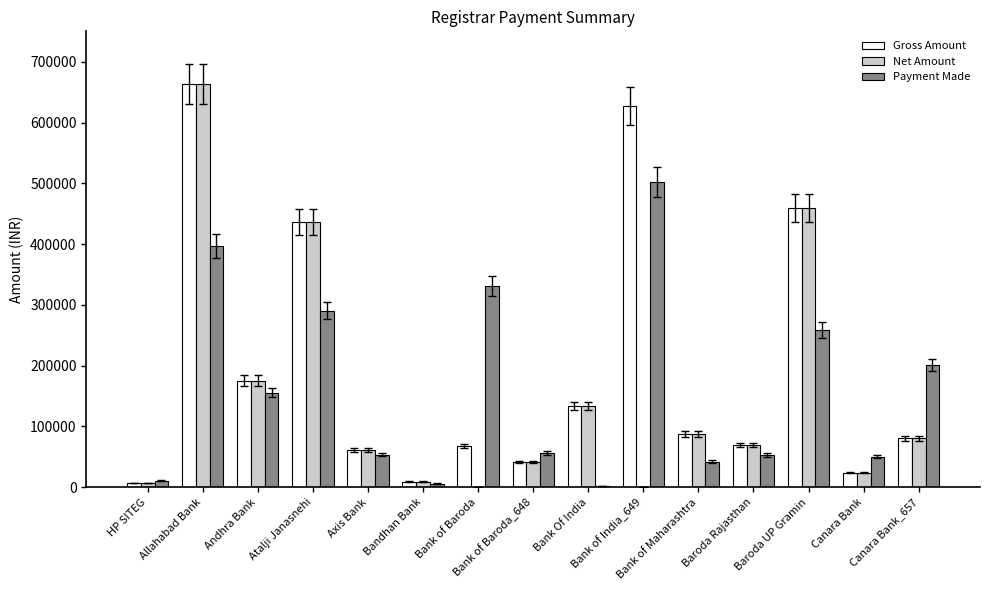

What is the value of the Payment Made bar at the 14th from the left?

50085